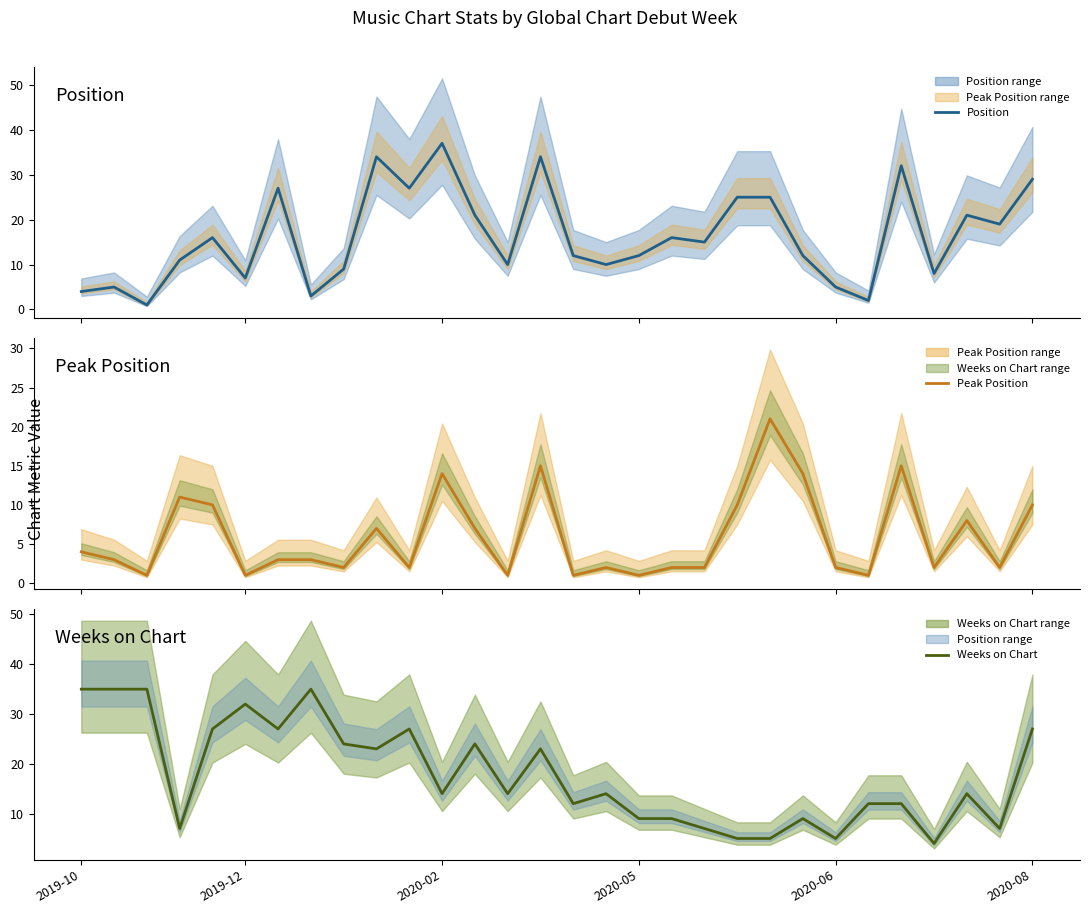

In Weeks on Chart, how many points are higher than both neighbors (excluding endpoints)?

8